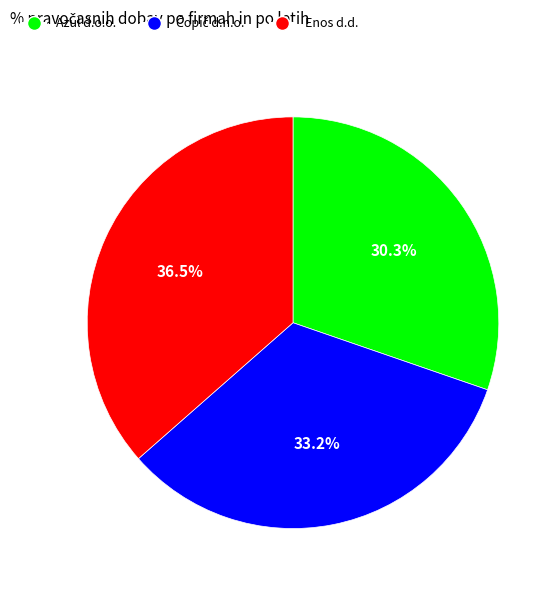

How many segments does this pie chart have?

3